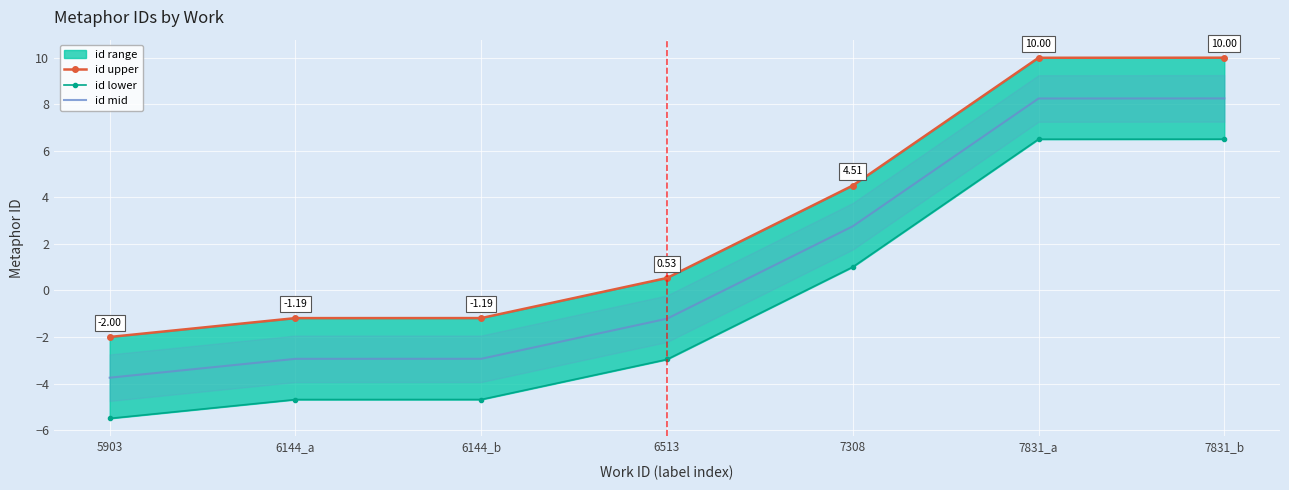

Which series has the widest spread of values?

id upper